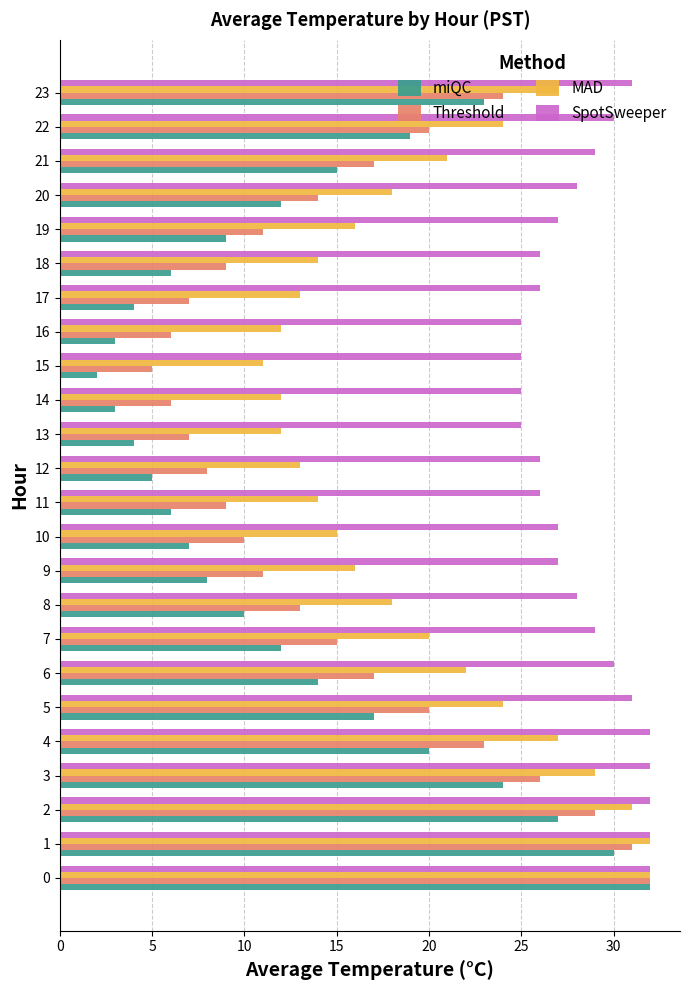

What is the spread (max minus min) of values at 7?

17.0